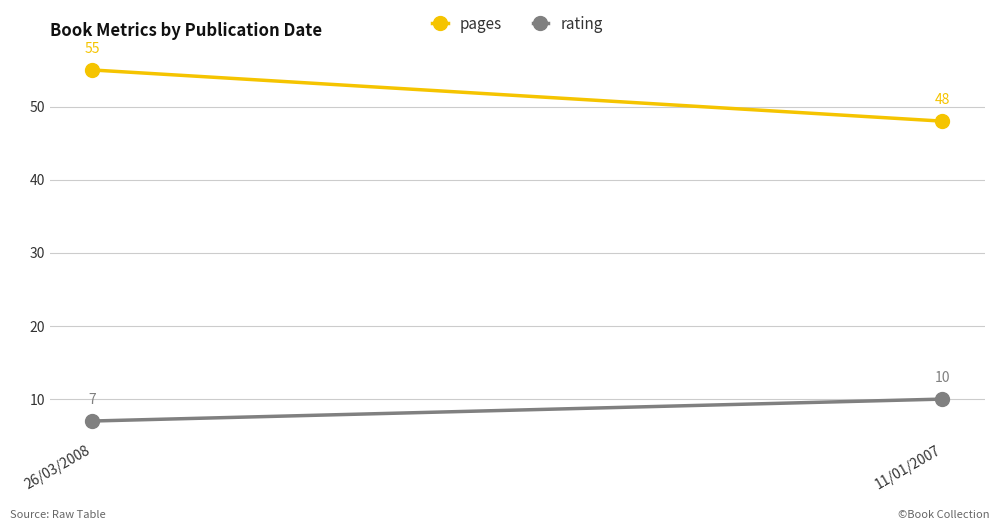

What is the sum of all pages values?

103